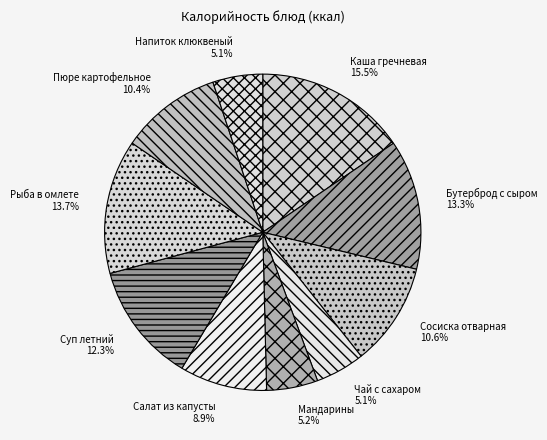

What is the largest slice in the pie chart?

Каша гречневая